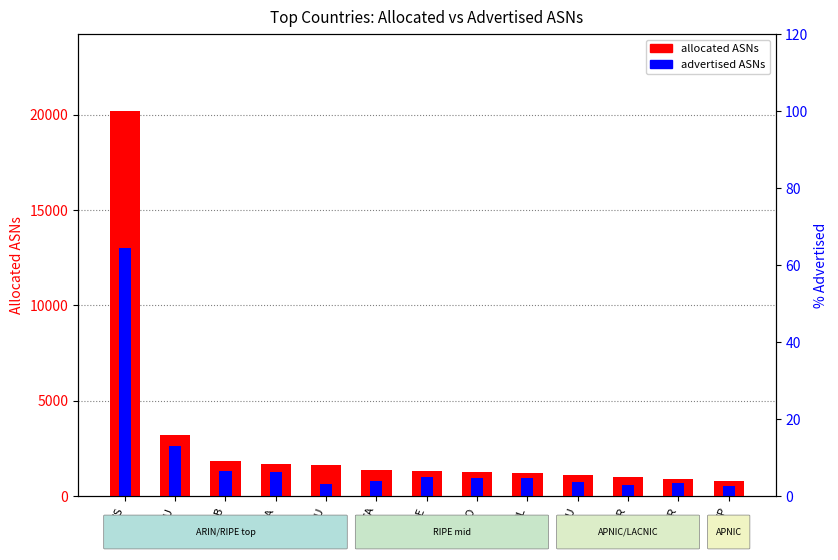

Is it true that allocated ASNs equals 1367 at CA?

True